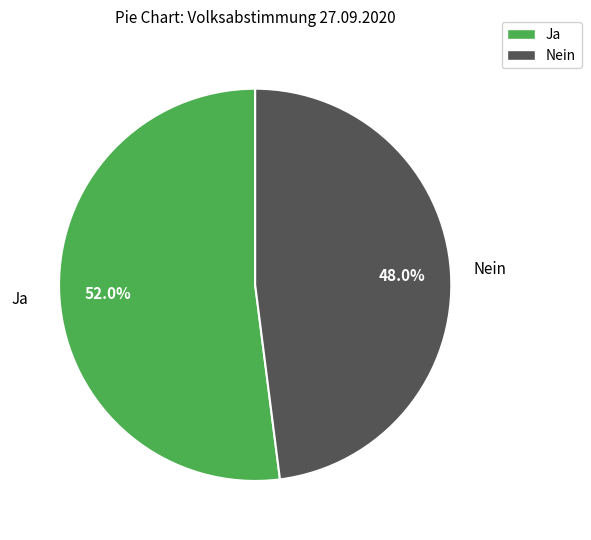

To the nearest percent, what percentage of the pie is Ja?

52%